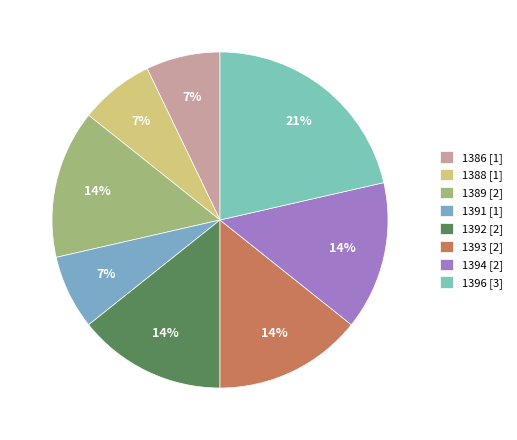

Combined, do 1386 and 1388 account for over 50%?

No